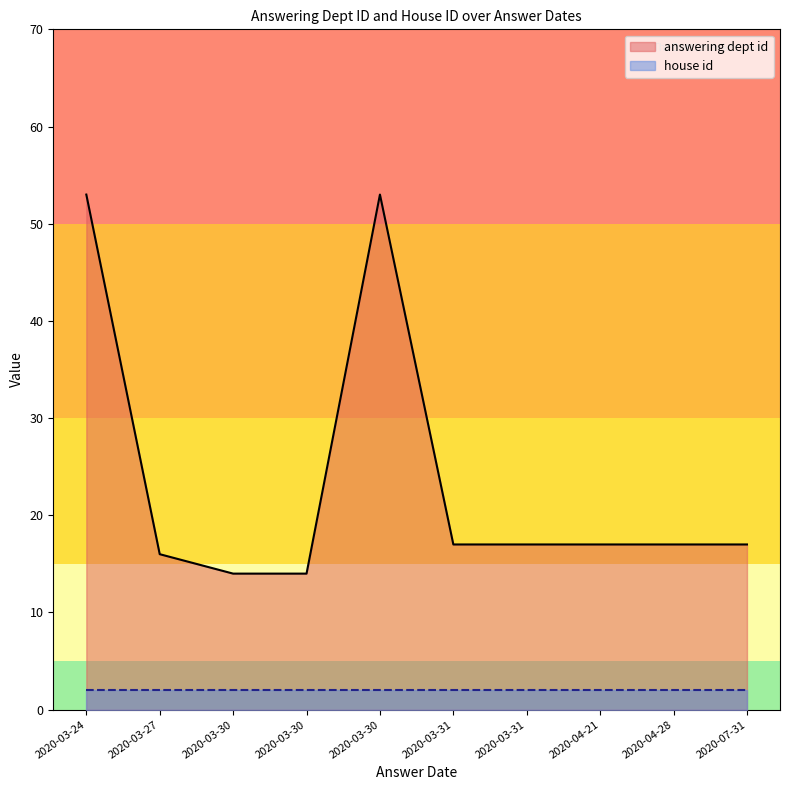

True or false: answering dept id and house id intersect in this chart.

False